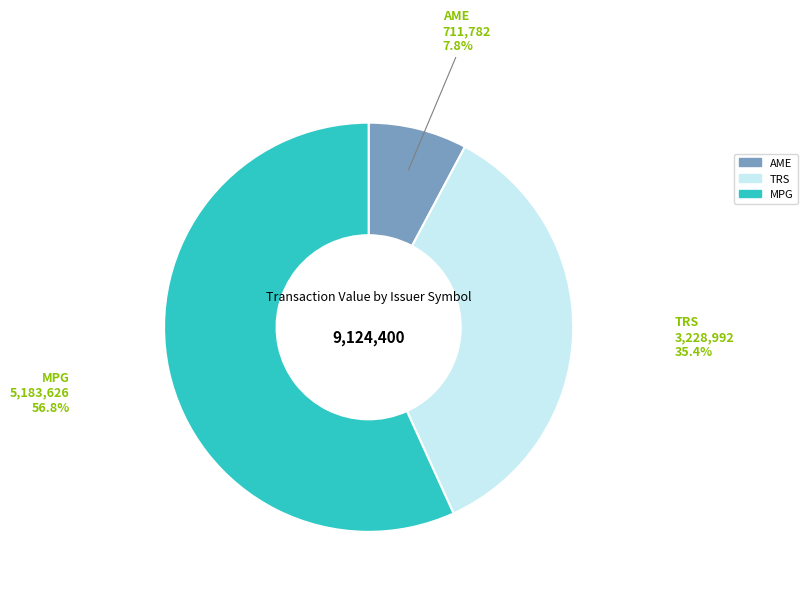

Is there any slice that represents more than half of the pie?

Yes